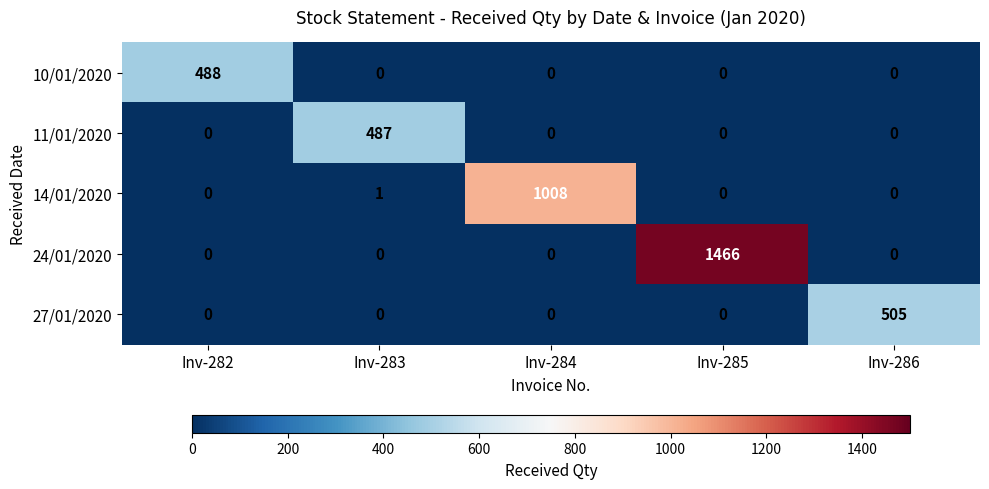

At how many categories does at least one series exceed 1365?

1